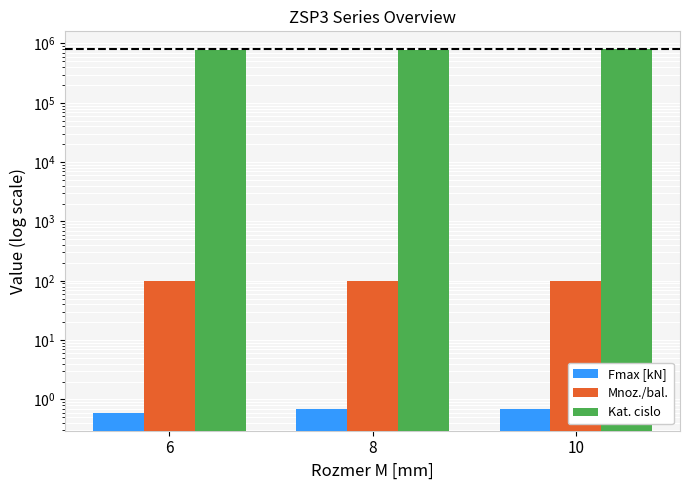

What is the smallest value displayed?

0.6